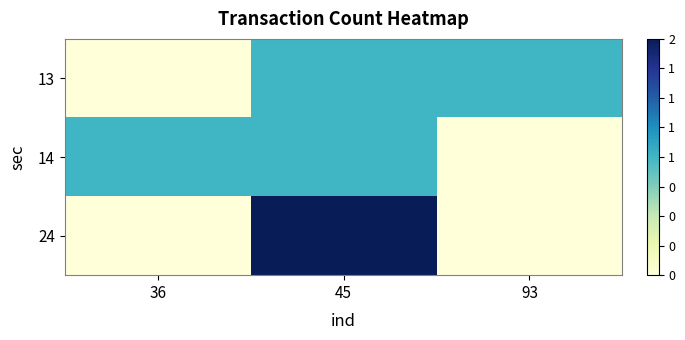

What is the maximum value shown in the chart?

2